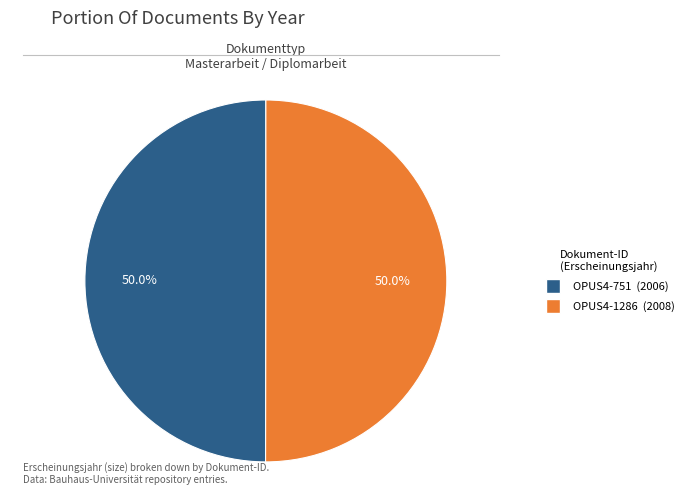

Is it true that OPUS4-751 is 61% of the pie?

False